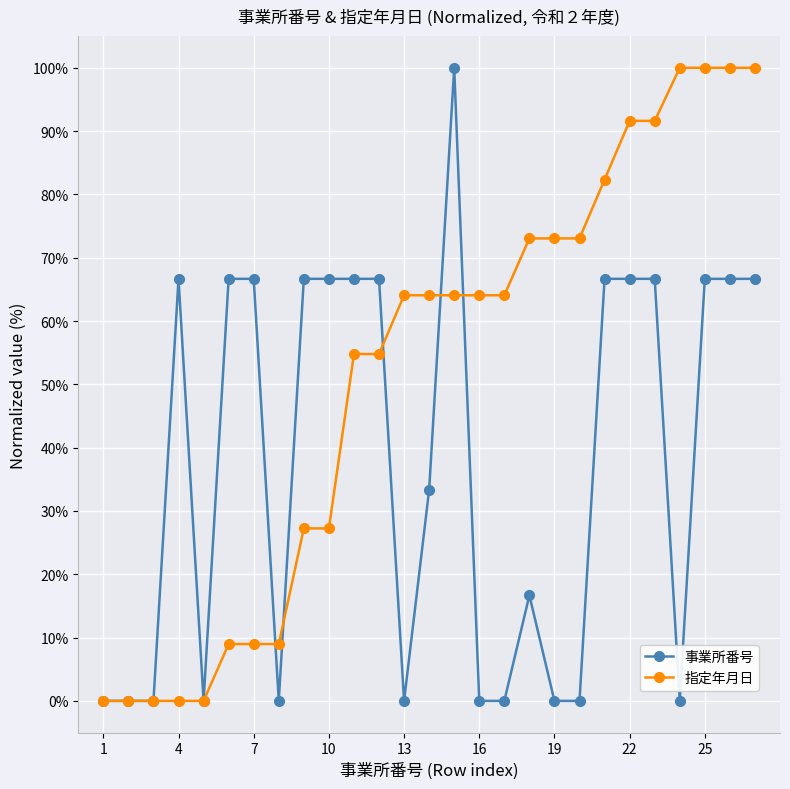

True or false: 事業所番号 has more than 1 interior local peaks.

True